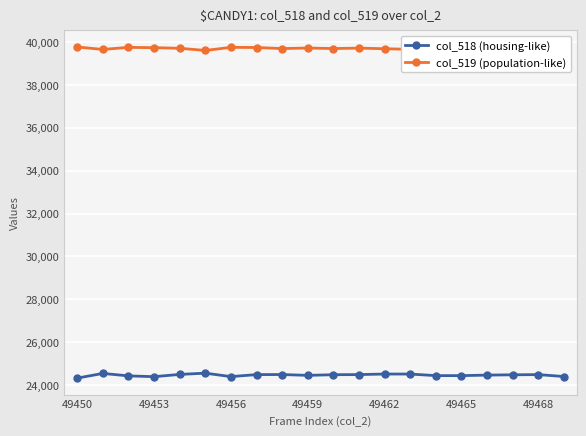

How many data points in col_519 (population-like) are less than 39714?

10